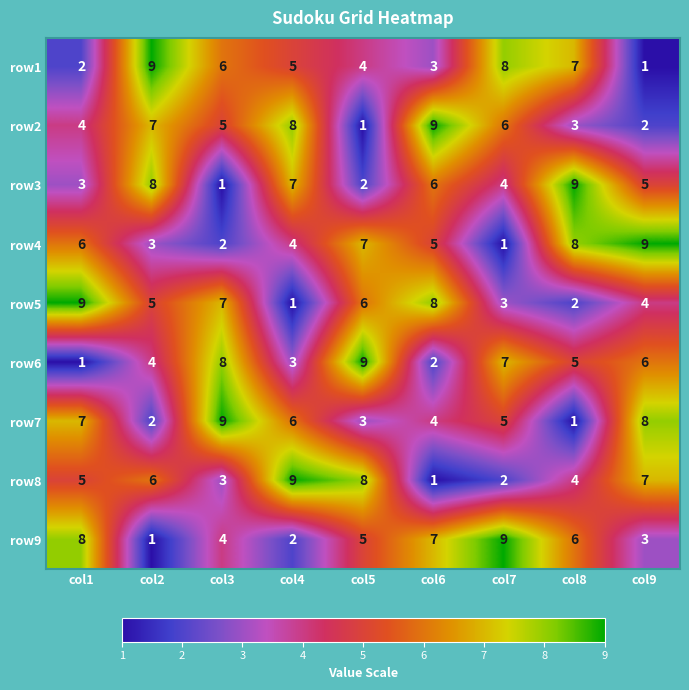

Which series changed the most between col1 and col3?

row6